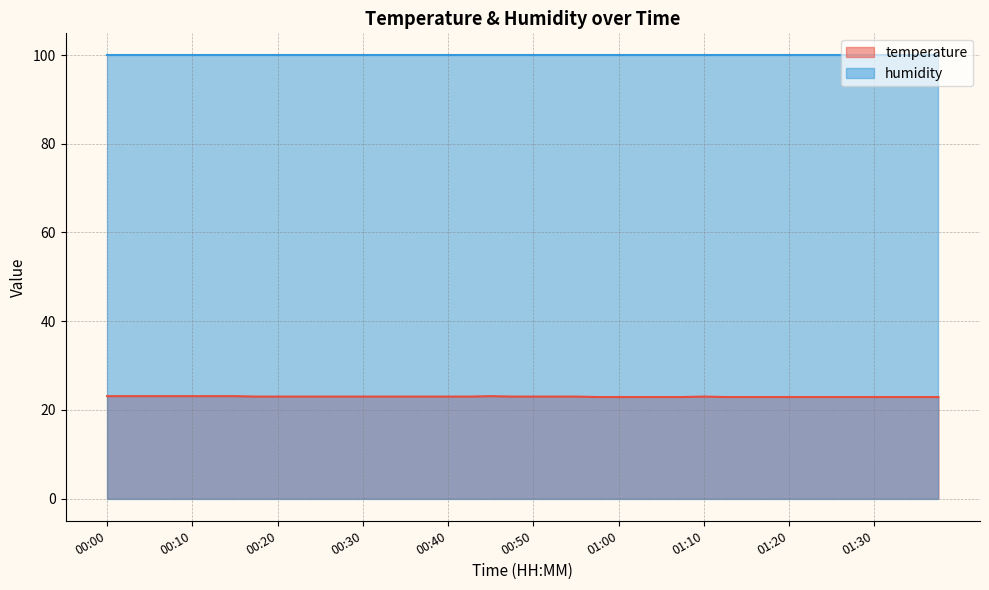

What value does the data have at 00:52?

23.0